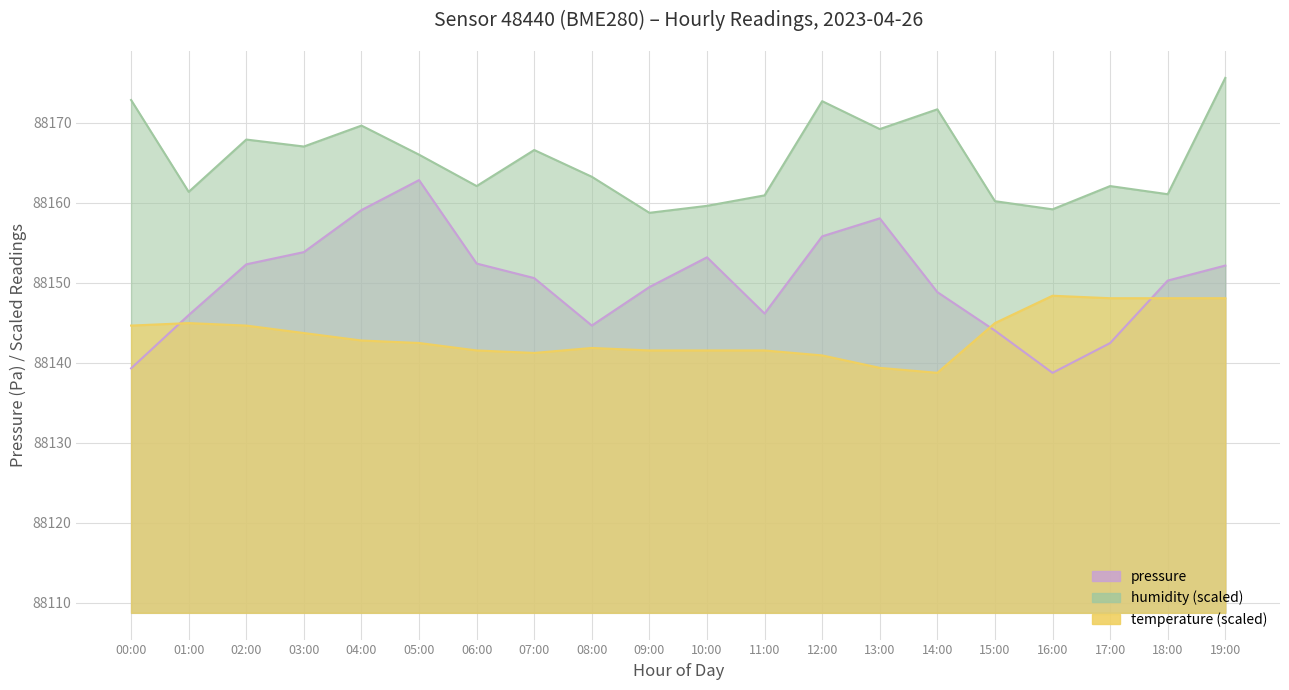

True or false: temperature and humidity cross at least once.

False